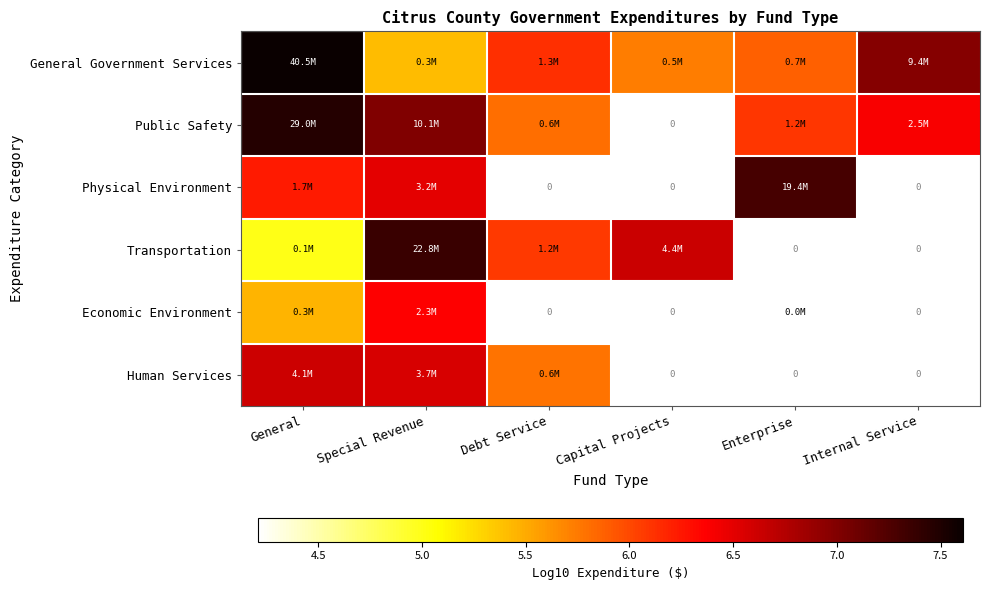

What is the minimum value shown in the chart?

4.2